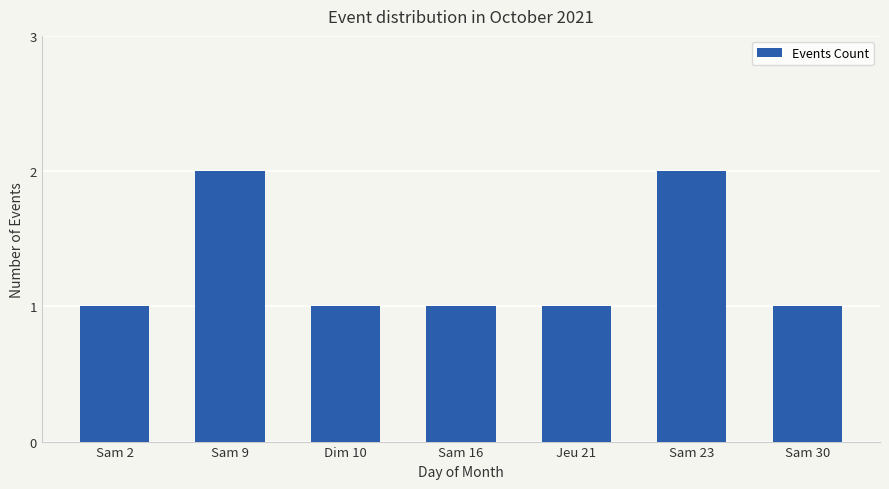

True or false: the data shows 2 at Sam 9.

True